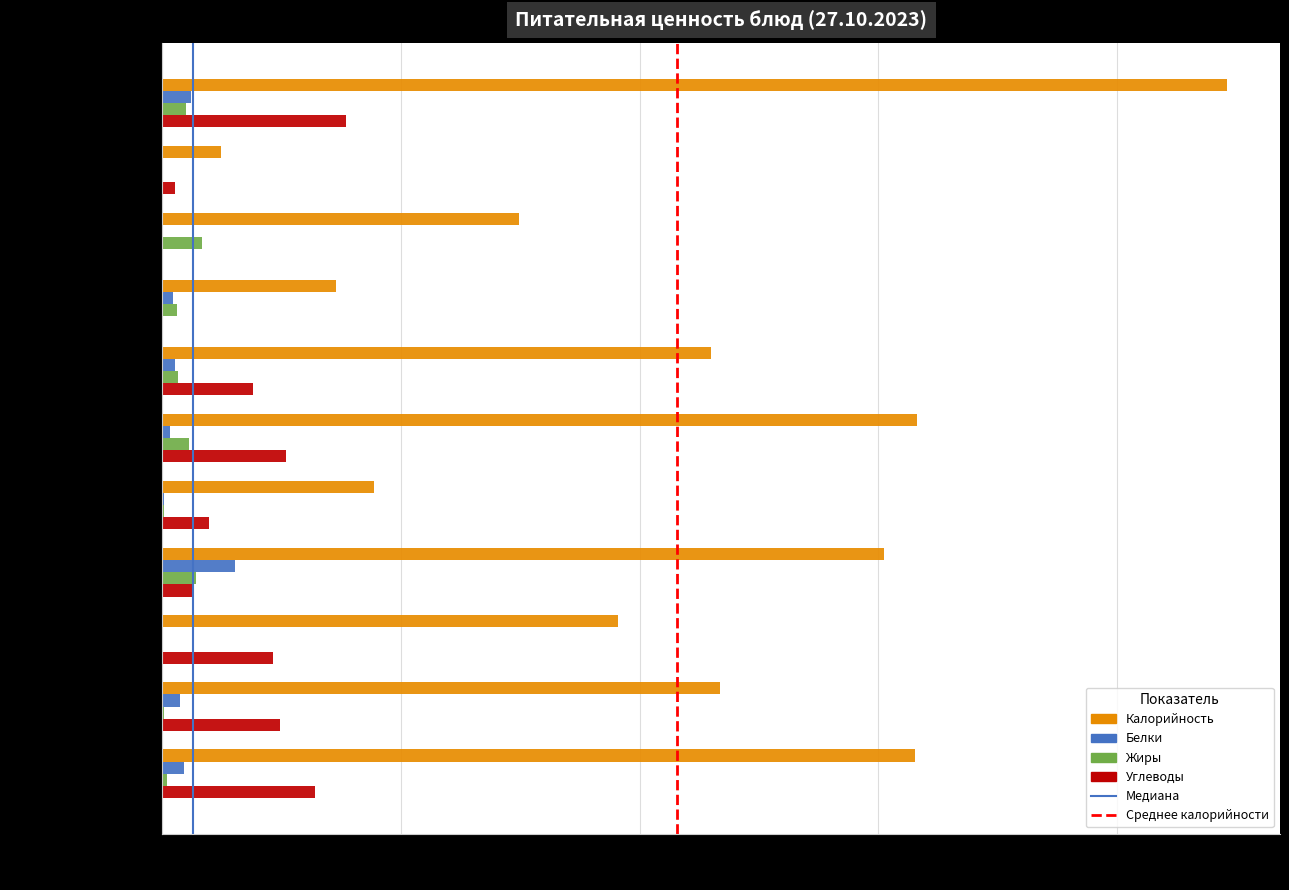

What is the total value across all series at Тефтели рыбные?

180.1